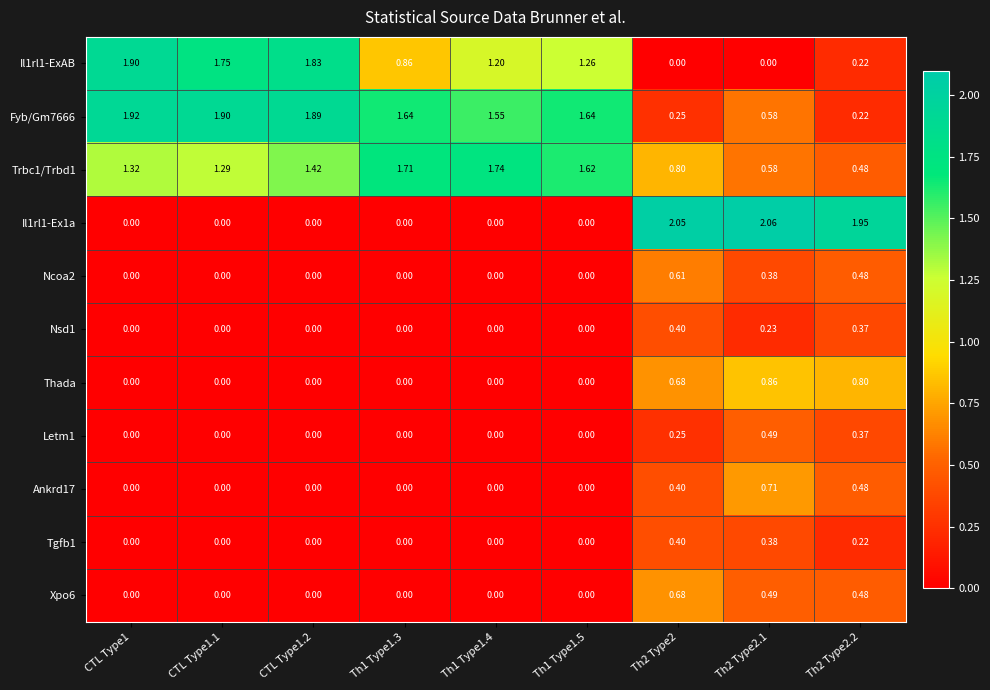

Is the value of Tgfb1 at Th2 Type2.2 greater than the value of Ncoa2 at Th1 Type1.4?

Yes